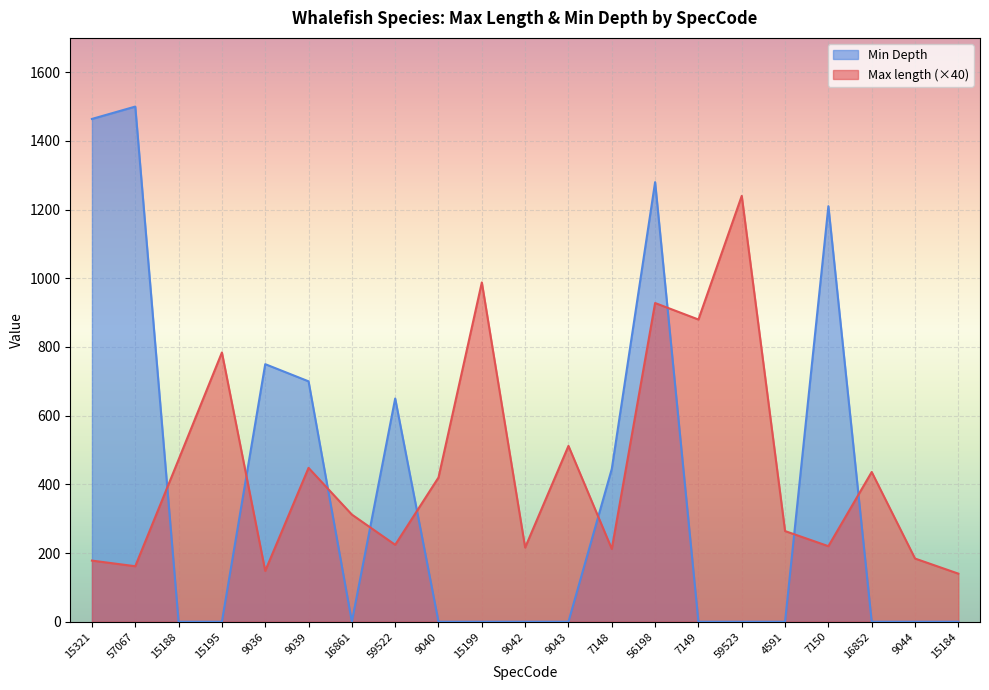

Between which two adjacent categories do Min Depth and Max length first intersect?

57067 and 15188